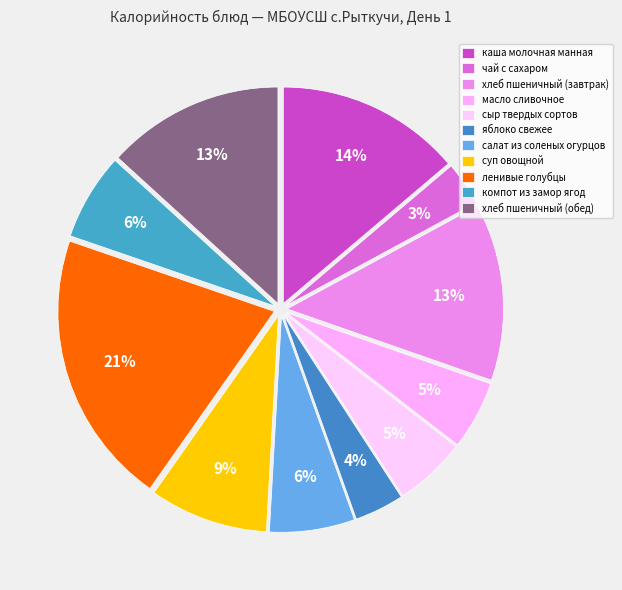

Rank the categories by value from lowest to highest.

чай с сахаром, яблоко свежее, масло сливочное, сыр твердых сортов, салат из соленых огурцов, компот из замор ягод, суп овощной, хлеб пшеничный (завтрак), хлеб пшеничный (обед), каша молочная манная, ленивые голубцы